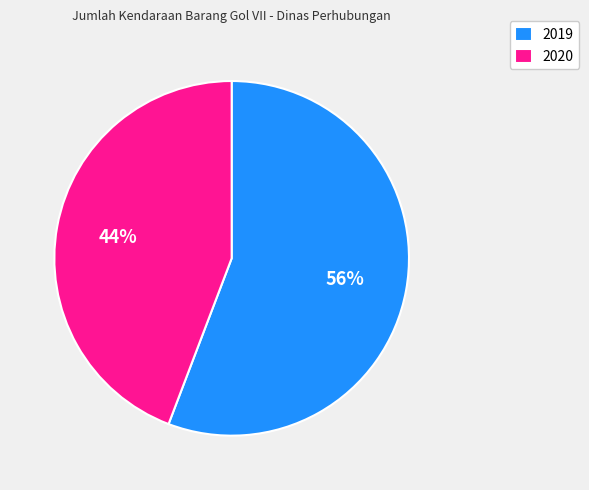

How many segments does this pie chart have?

2